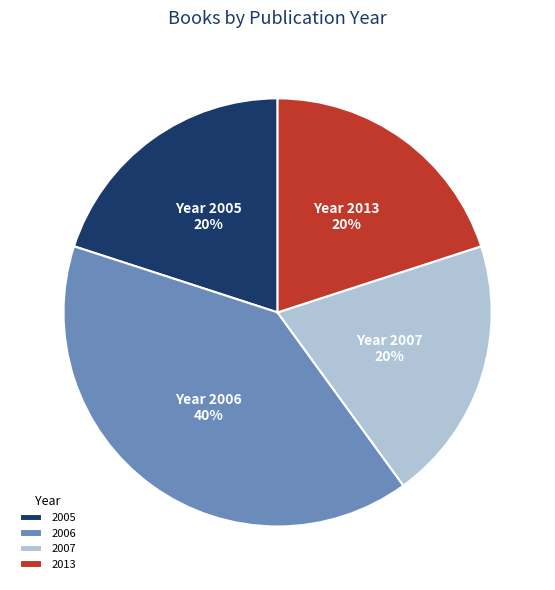

Approximately how many times larger is the value at 2005 compared to 2013?

1.0